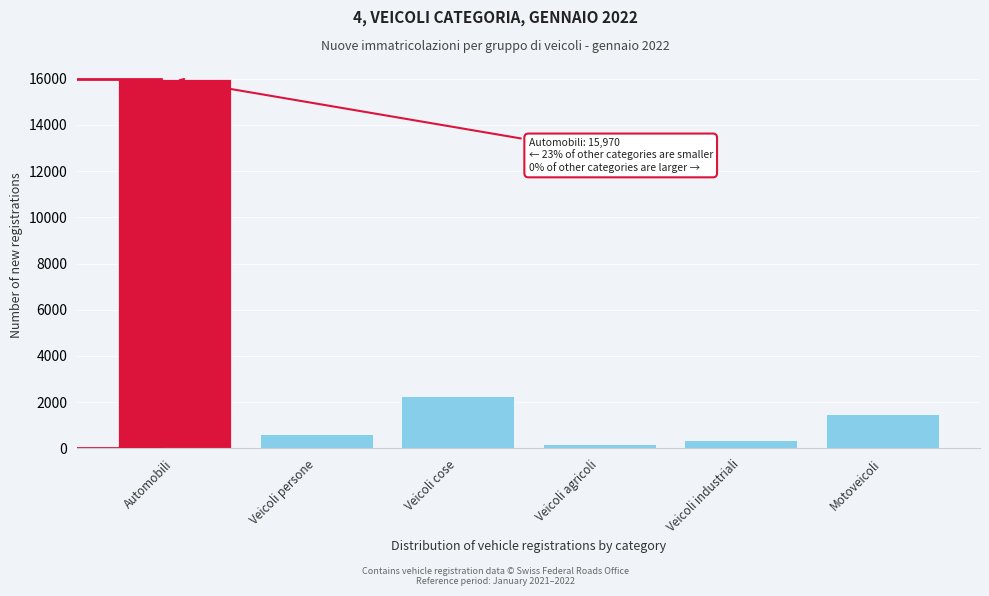

Reading right to left, list all the values displayed in this chart.

Motoveicoli=1488	Veicoli industriali=363	Veicoli agricoli=171	Veicoli cose=2258	Veicoli persone=625	Automobili=15970